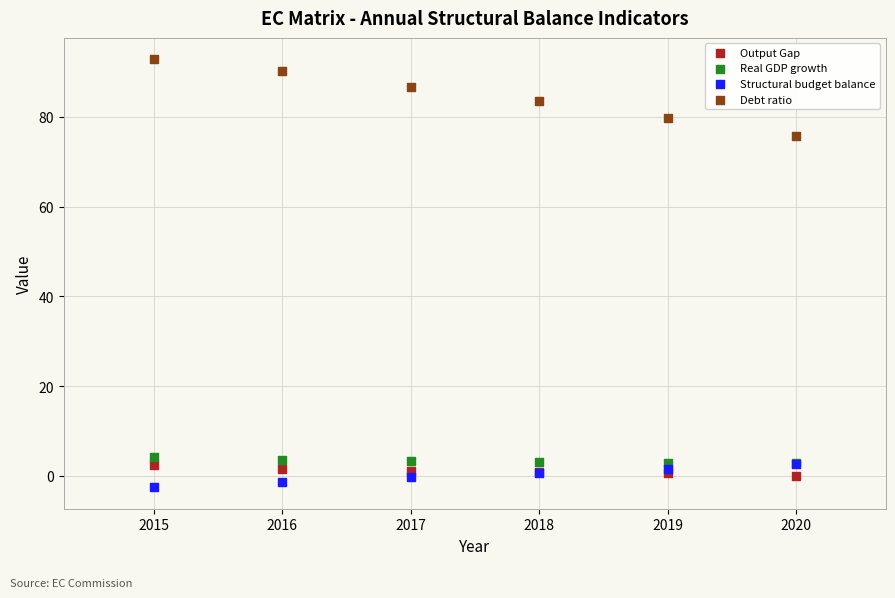

Across all series, what Y value is closest to 45?

75.7